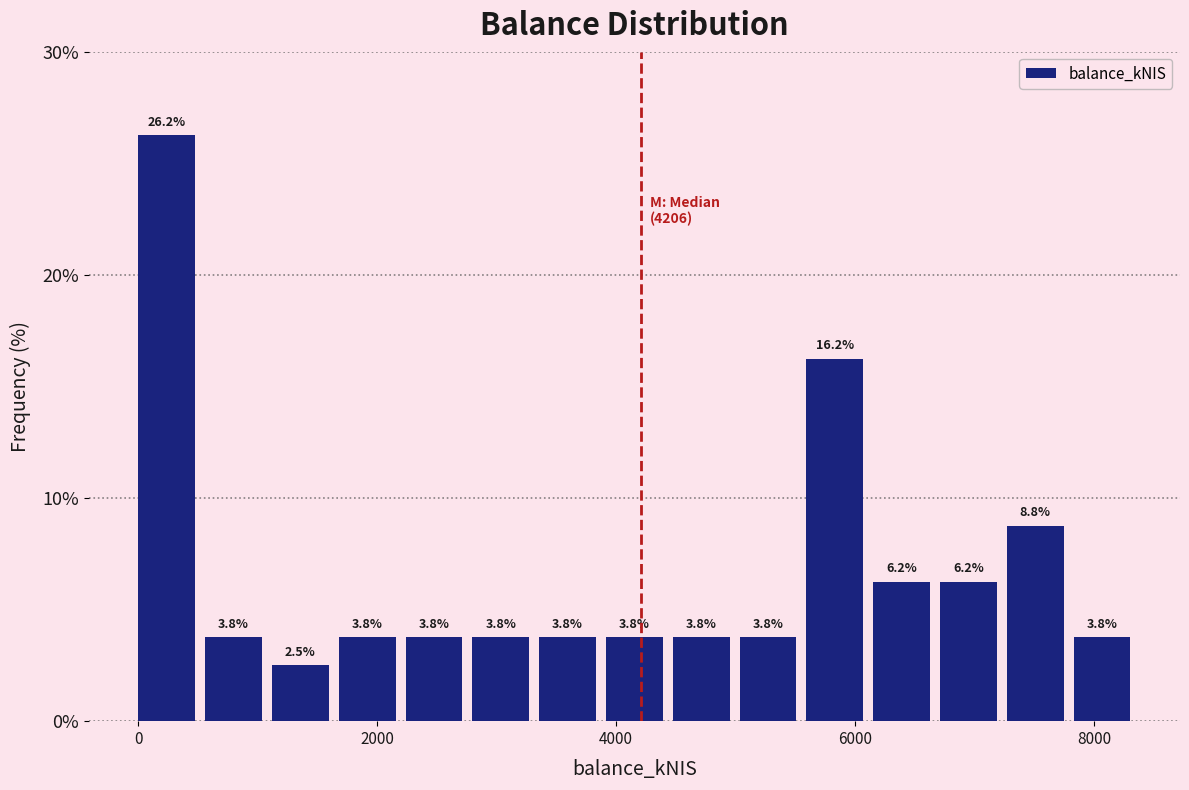

Read against the x-axis, roughly where is the centre of the tallest bar?

200